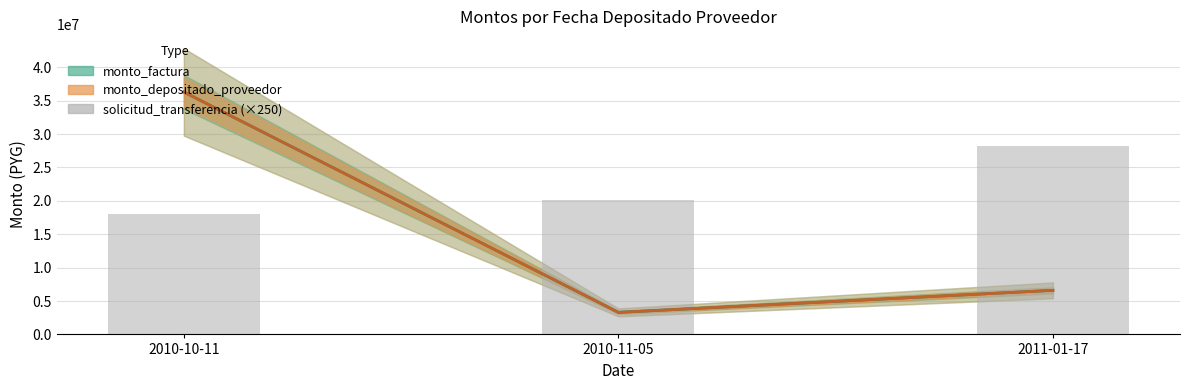

Reading left to right, extract all data points from this chart.

monto_factura: 36300000	3300000	6600000
monto_depositado_proveedor: 36300000	3300000	6600000
solicitud_transferencia: 18068000	20107750	28254000